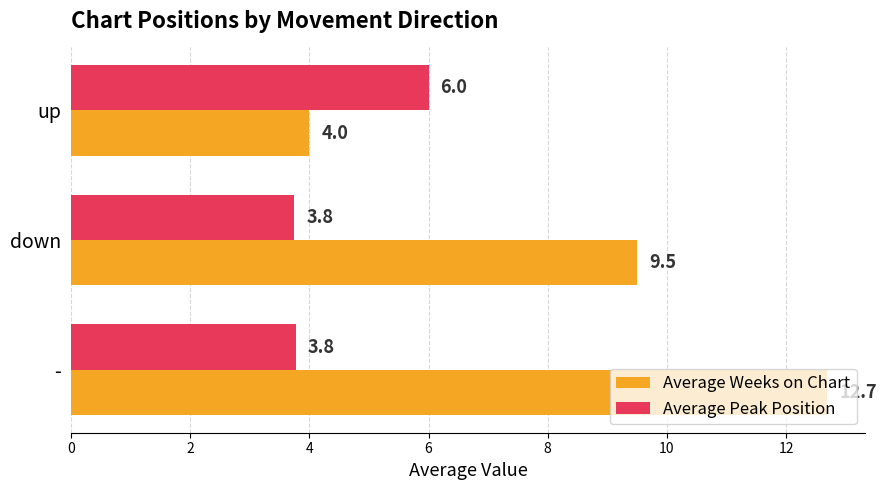

What is the maximum value for Average Peak Position?

6.0